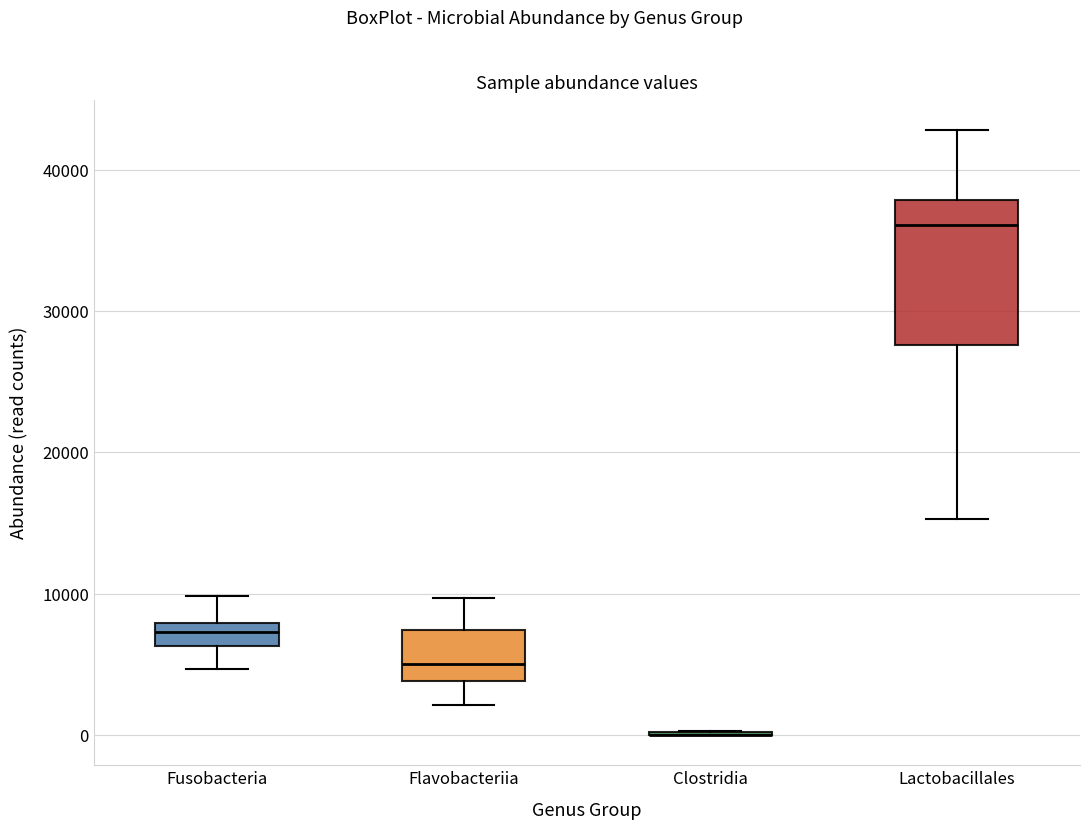

Which box is the tallest, from its lower edge to its upper edge?

Lactobacillales